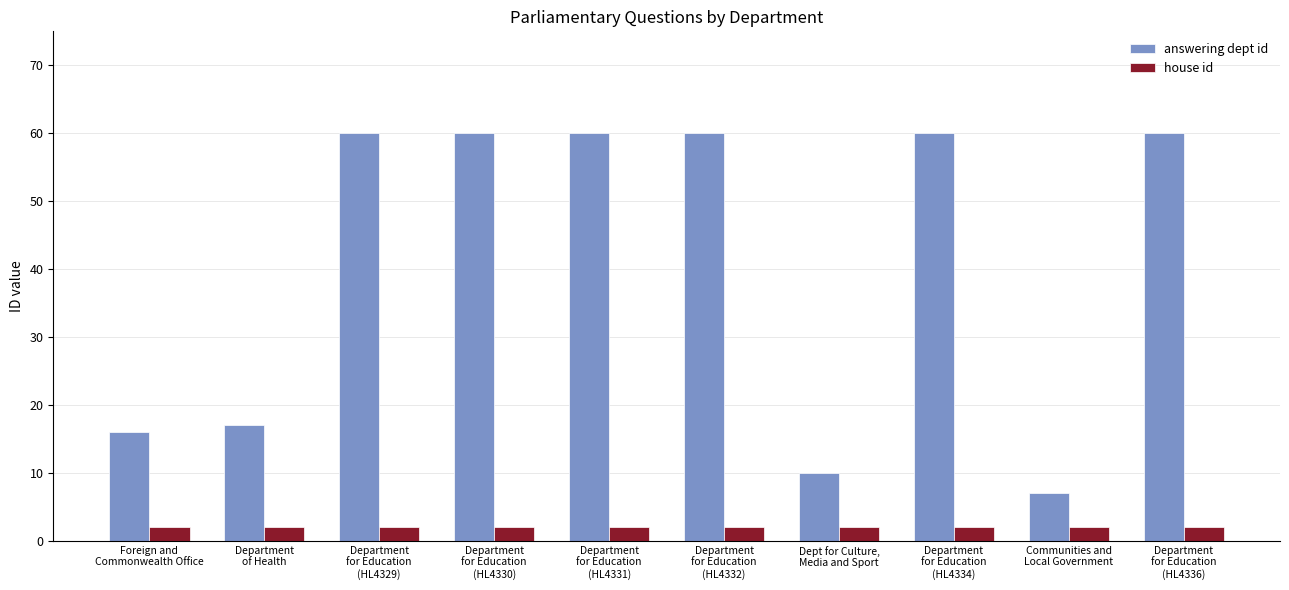

What is the minimum value for answering dept id?

7